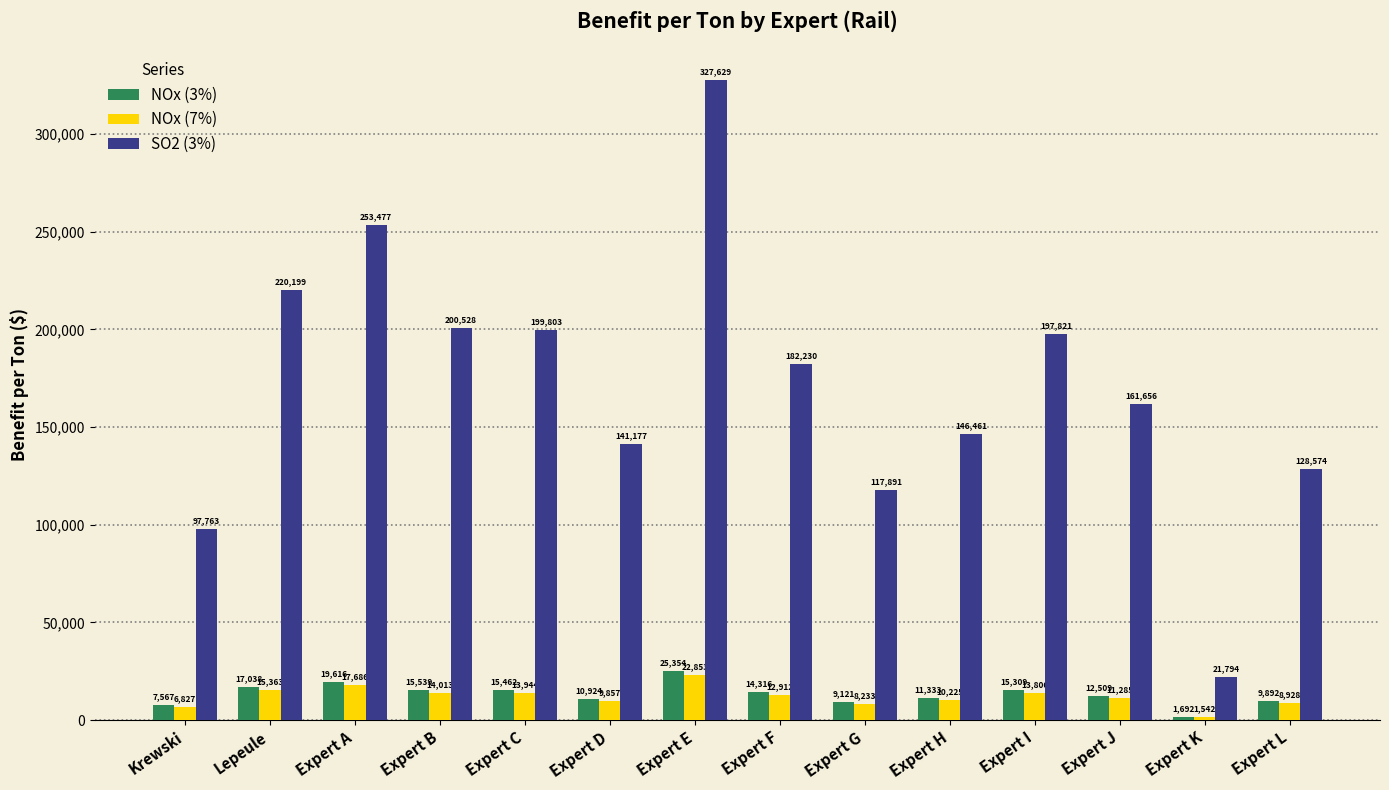

At which label does NOx (3%) reach its minimum?

Expert K